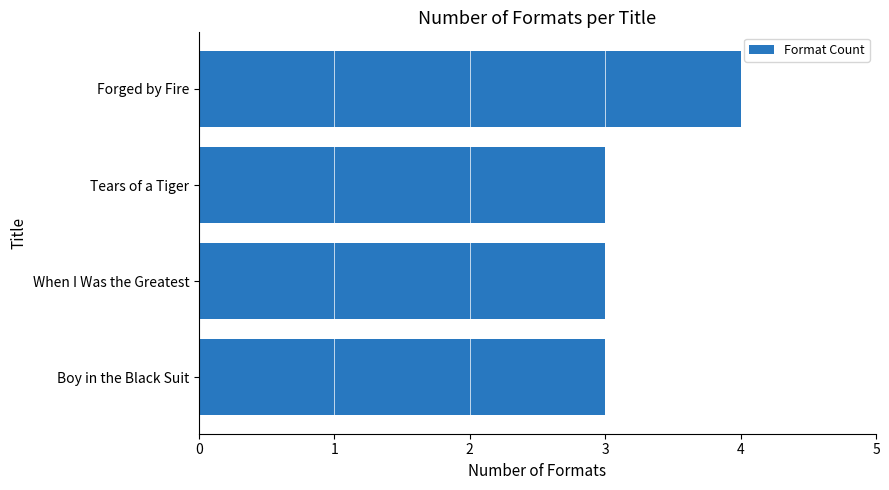

What is the approximate value at When I Was the Greatest?

3